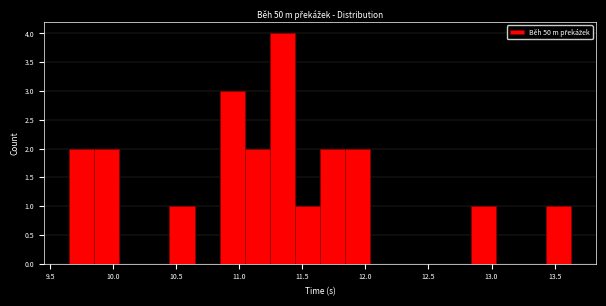

Read against the x-axis, roughly where is the centre of the tallest bar?

11.35